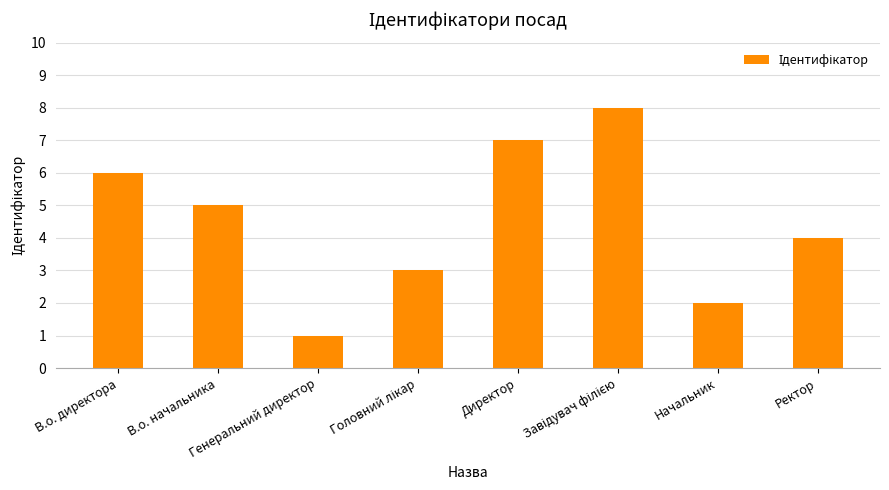

True or false: the data shows 1 at Генеральний директор.

True